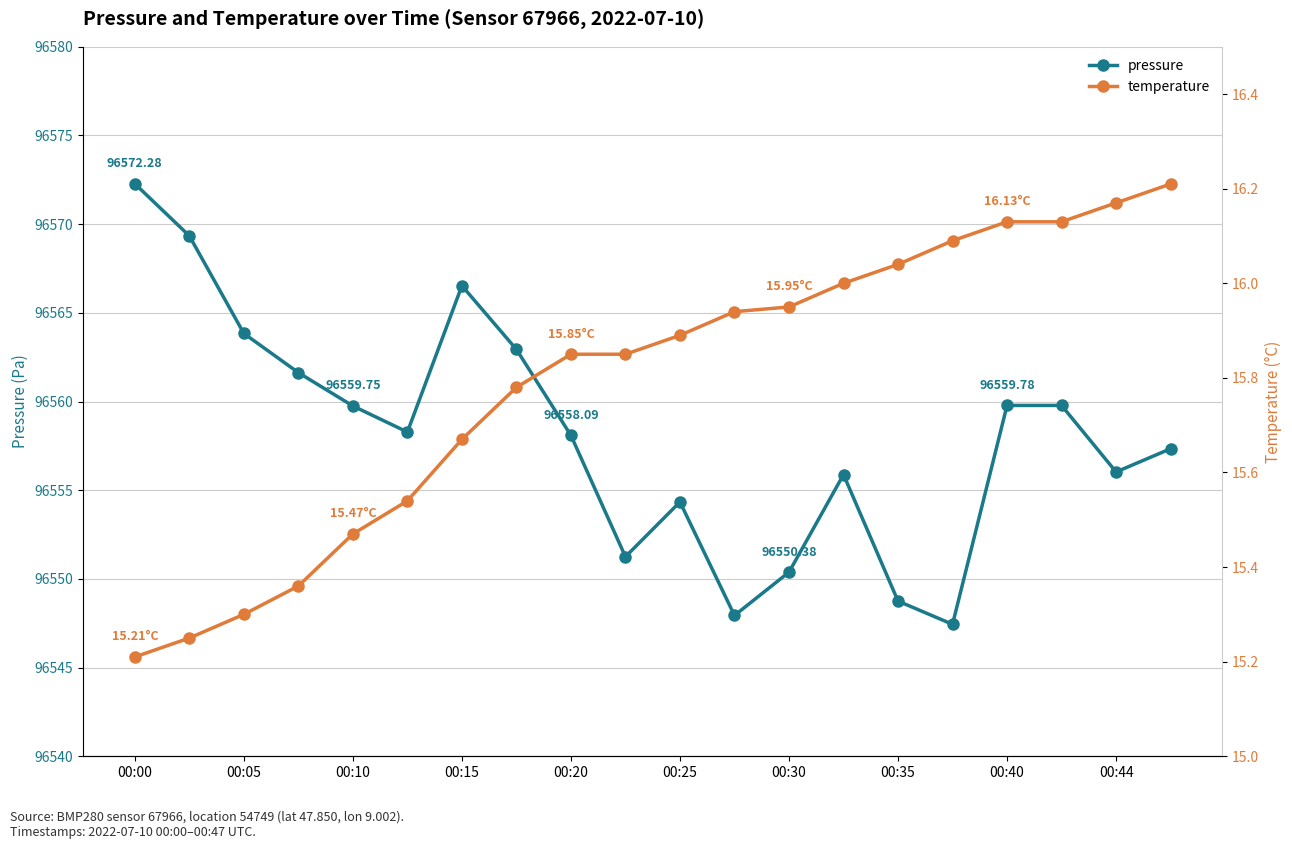

Which series changed the most between 00:10 and 00:35?

pressure